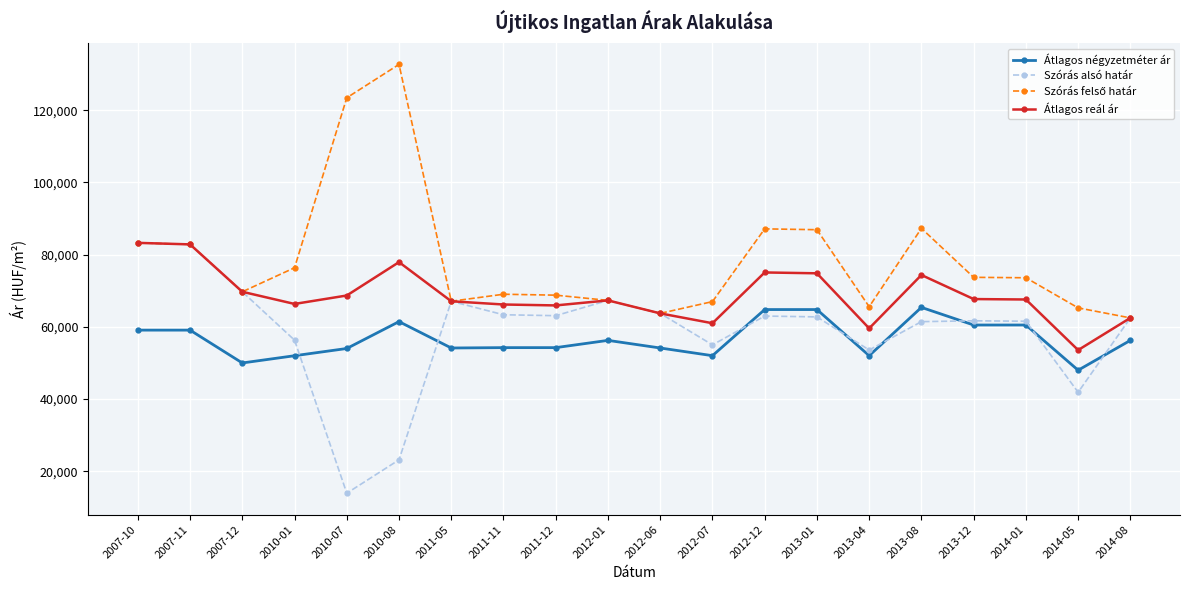

What is the approximate value of Szórás alsó határ at 2012-01, to the nearest 50?

67350